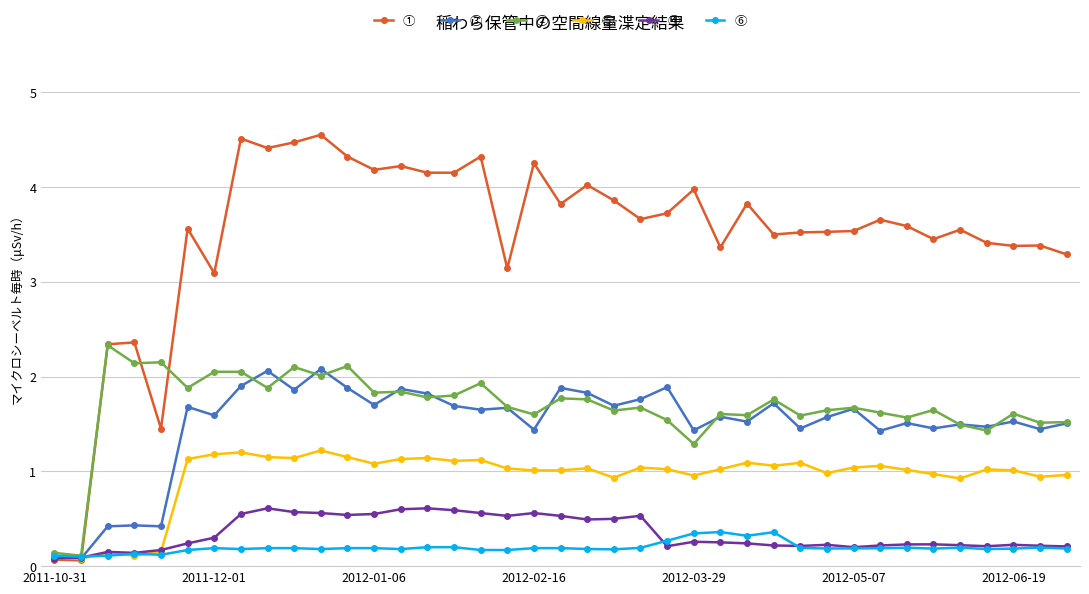

Which series has the widest spread of values?

①